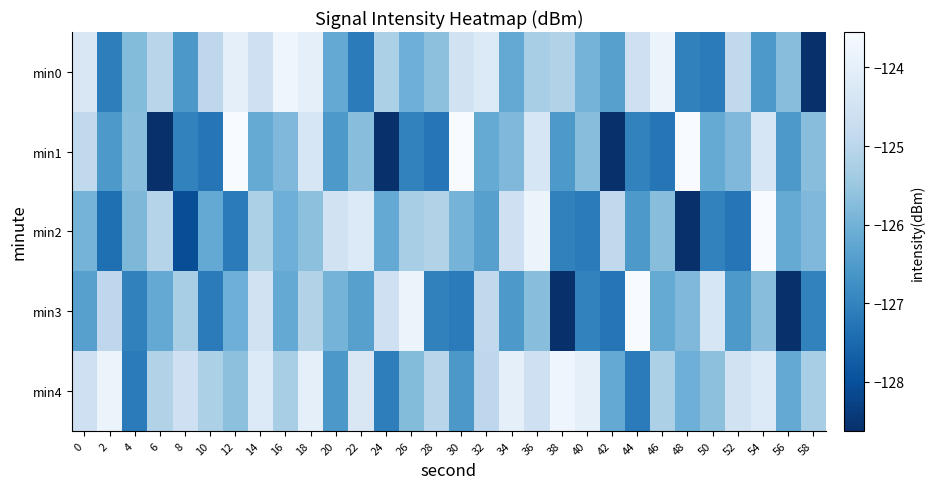

What is the spread (max minus min) of values at 46?

3.4